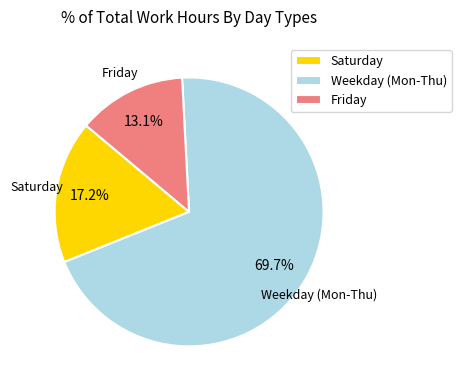

Rank the categories by value from highest to lowest.

Weekday (Mon-Thu), Saturday, Friday